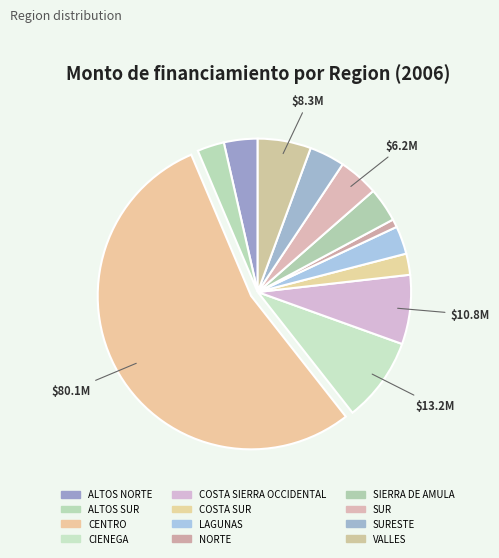

To the nearest percent, what is the combined percentage of COSTA SIERRA OCCIDENTAL and SURESTE?

11%